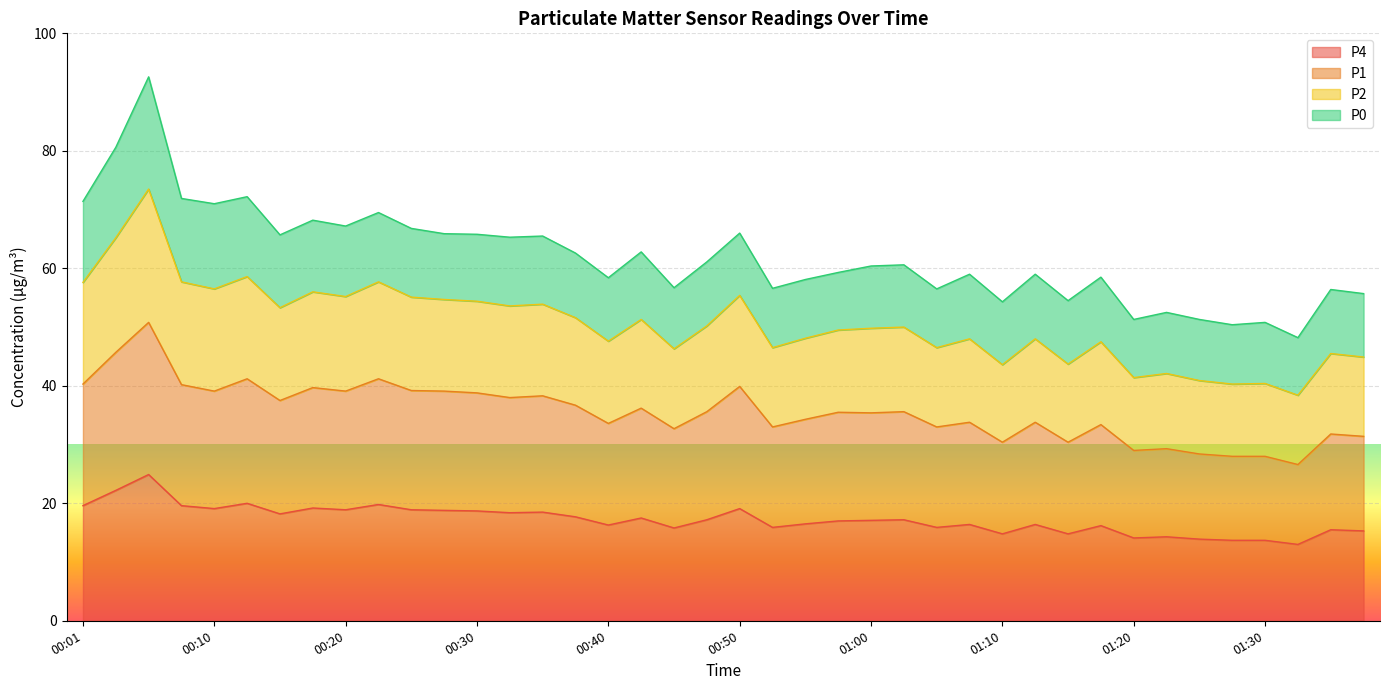

How many interior local valleys does the P4 series have?

12